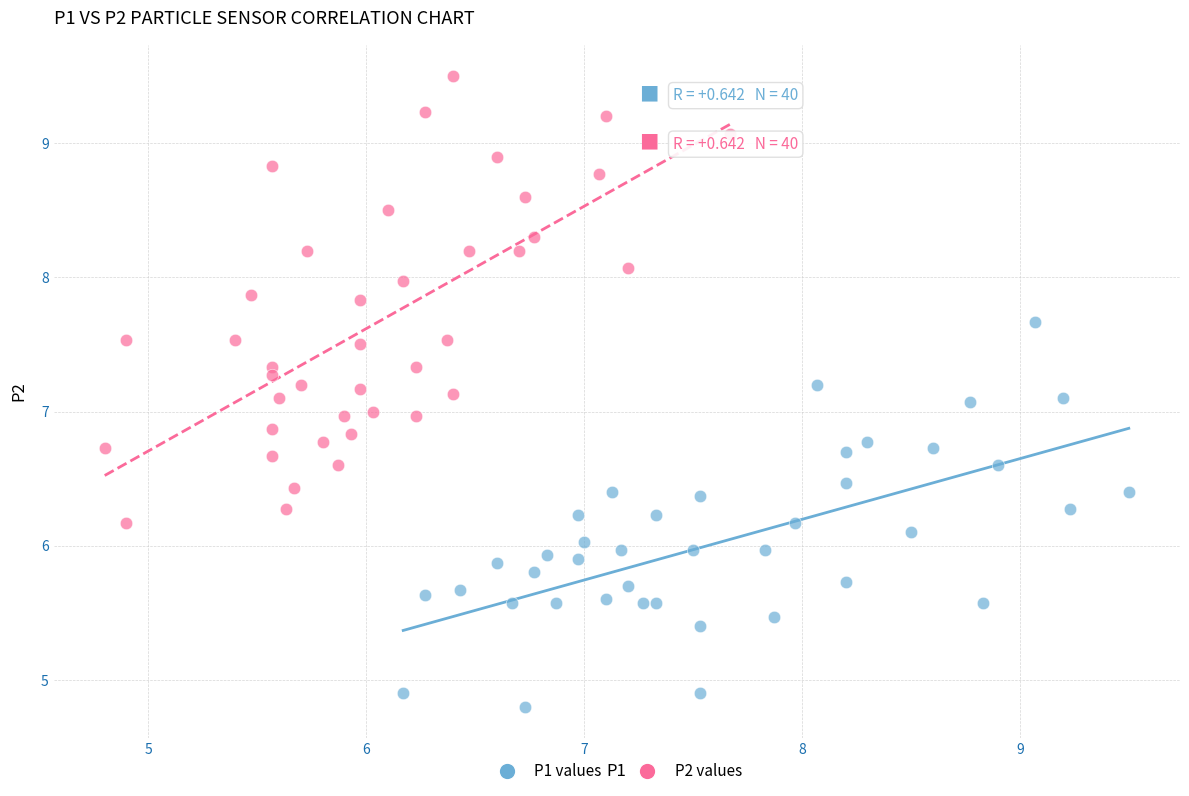

What are all the series names shown in the legend?

P1 values, P2 values